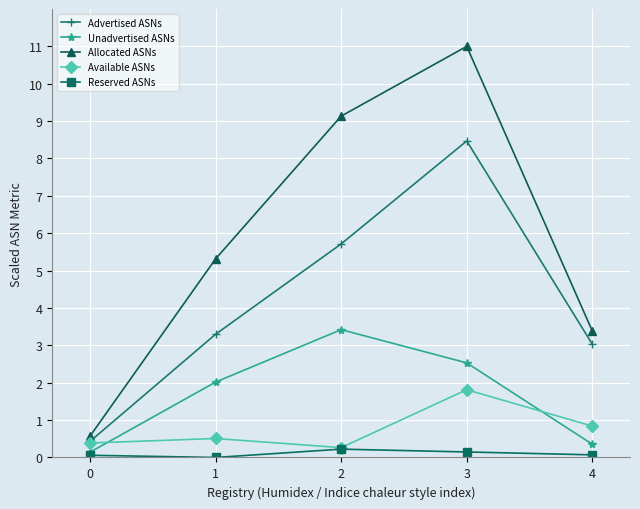

True or false: Advertised ASNs and Allocated ASNs intersect in this chart.

False